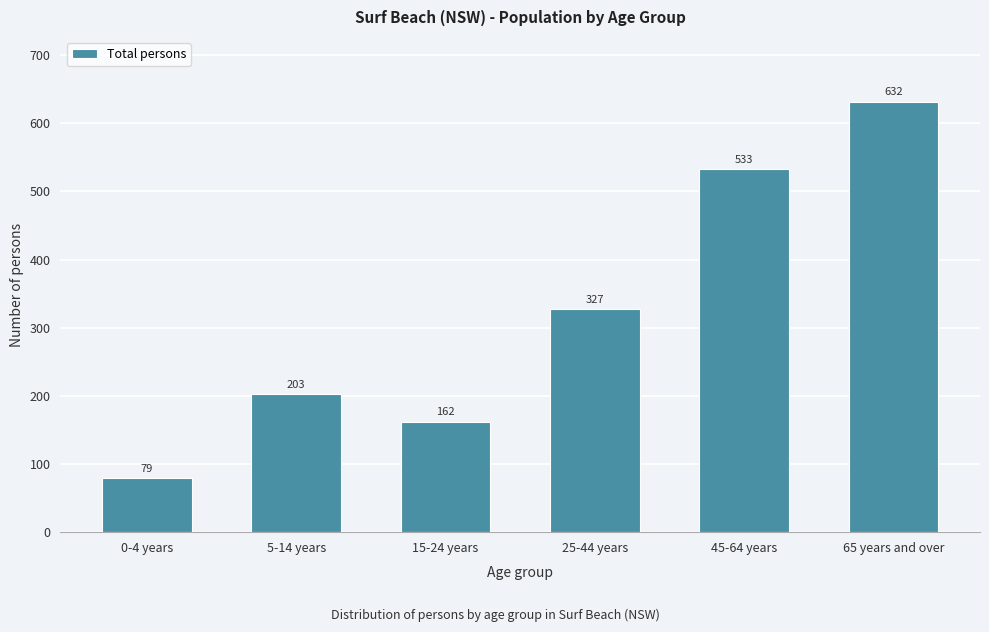

Reading left to right, list all the values displayed in this chart.

79	203	162	327	533	632